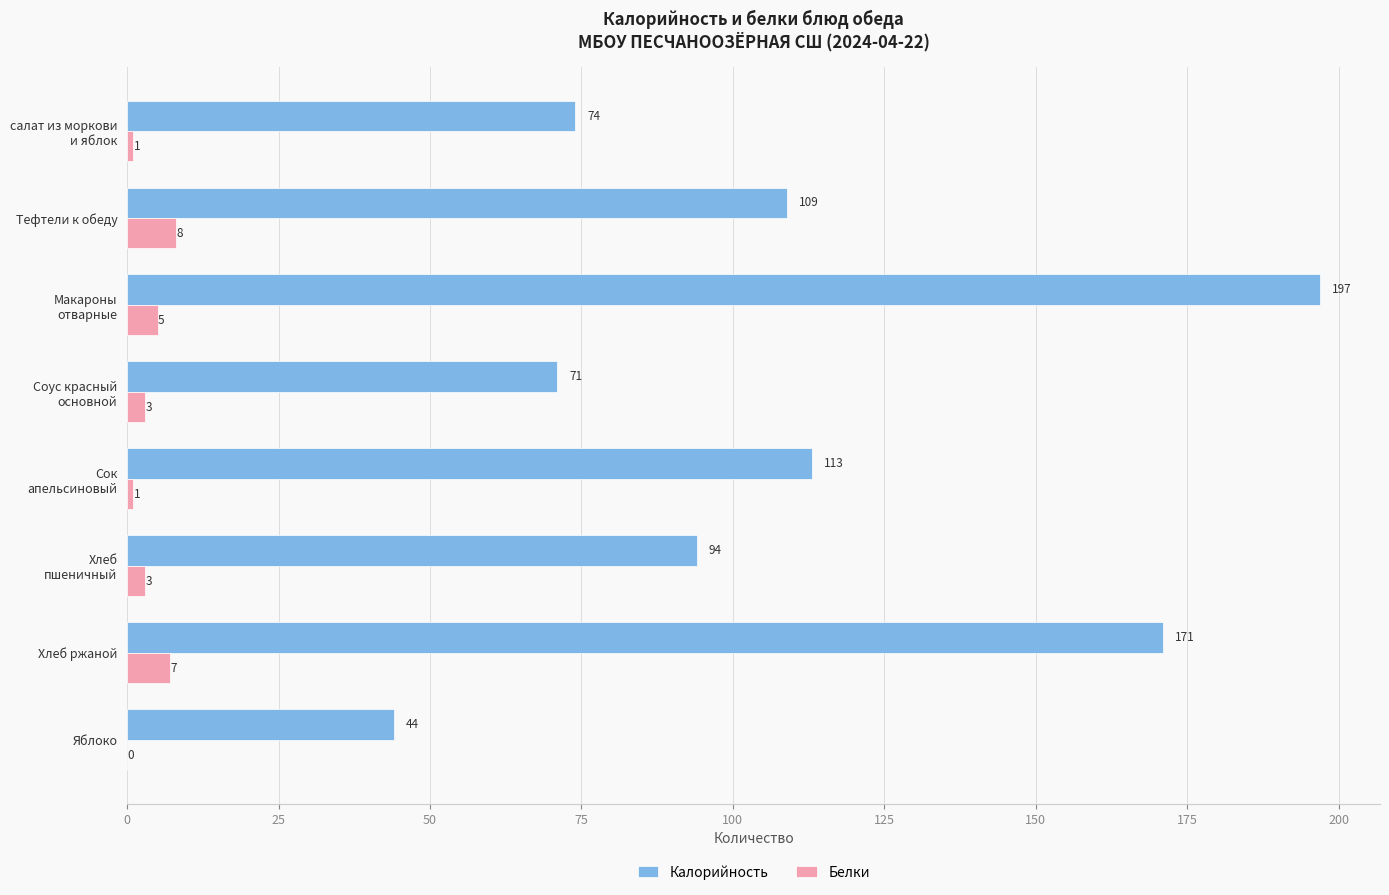

How many values in Белки are above zero?

7